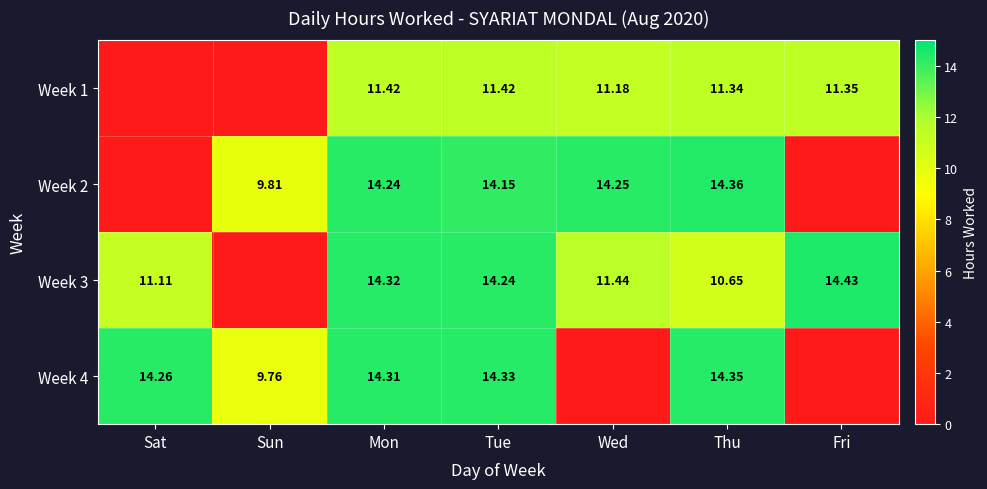

Is the value of Week 4 at Thu greater than the value of Week 3 at Mon?

Yes